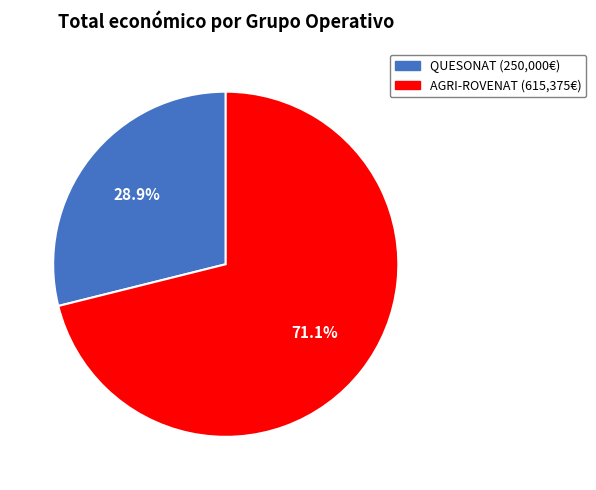

Is there any slice that represents more than half of the pie?

Yes